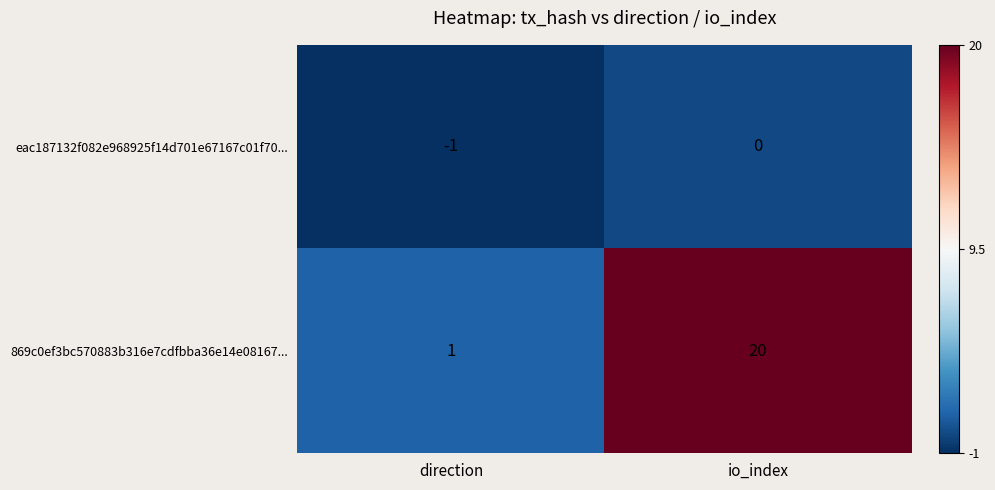

True or false: 869c0ef3bc570883b316e7cdfbba36e14e08167... has a value of 1 at direction.

True